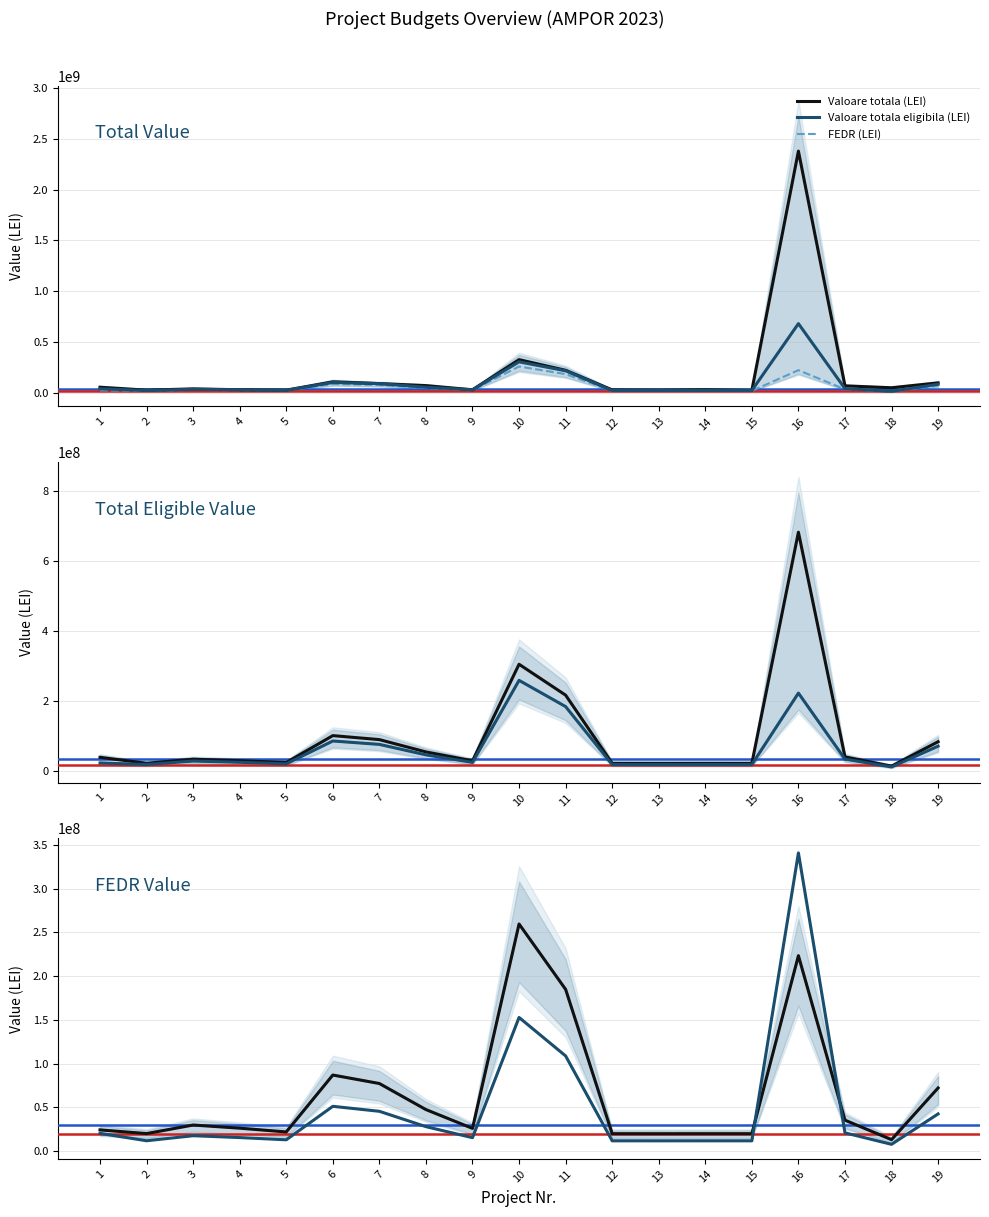

What is the lowest value of the FEDR (LEI) series?

12967264.7